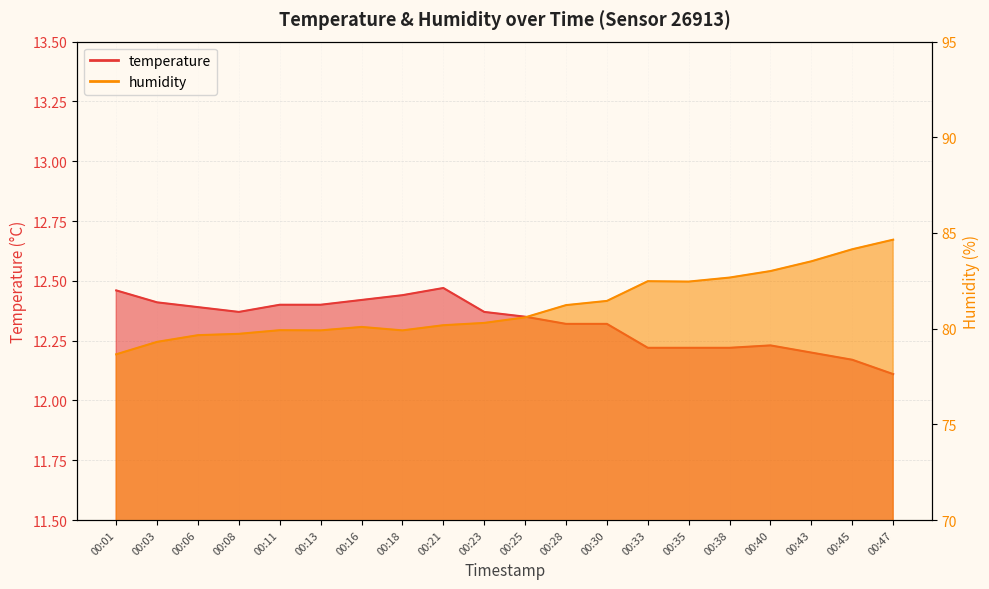

At which category does temperature reach its first local valley?

00:08